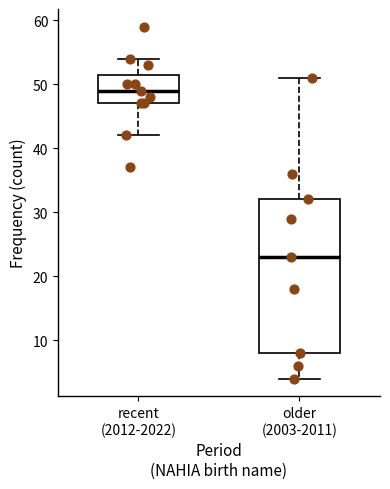

Reading left to right, transcribe this box plot: for each box, give where its median line is, the range the box spans, and where its two whiskers end, as read against the y-axis. The values are not printed on the chart, so give them approximately, as read against the axis.

recent (2012-2022): median 49, box 47 to 52, whiskers 42 to 54
older (2003-2011): median 23, box 8 to 32, whiskers 4 to 51